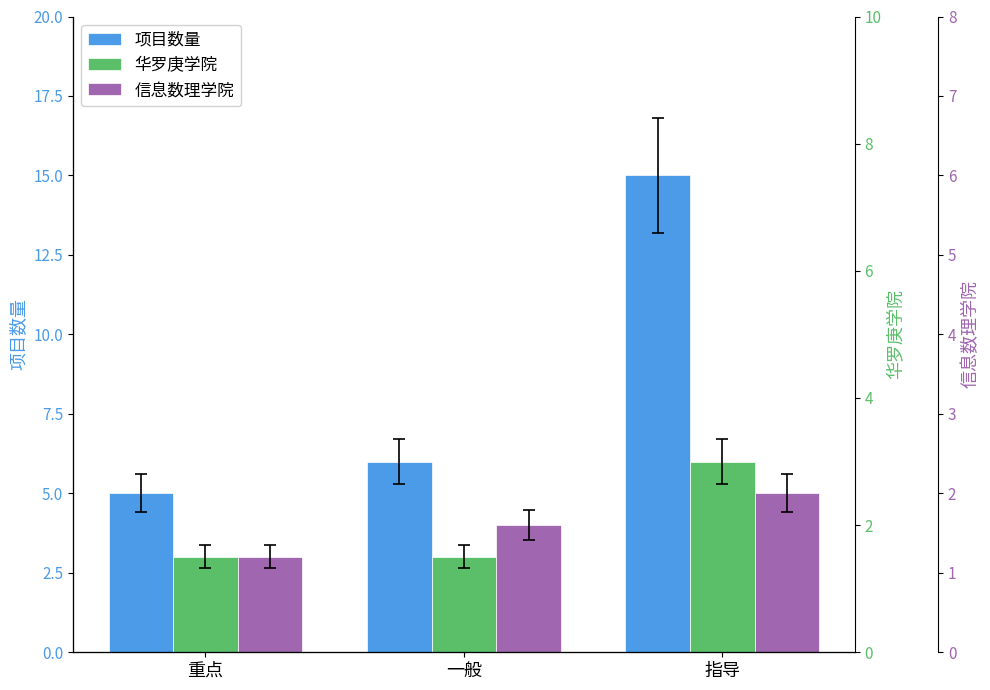

Where is 项目数量 nearest to the value 10?

一般